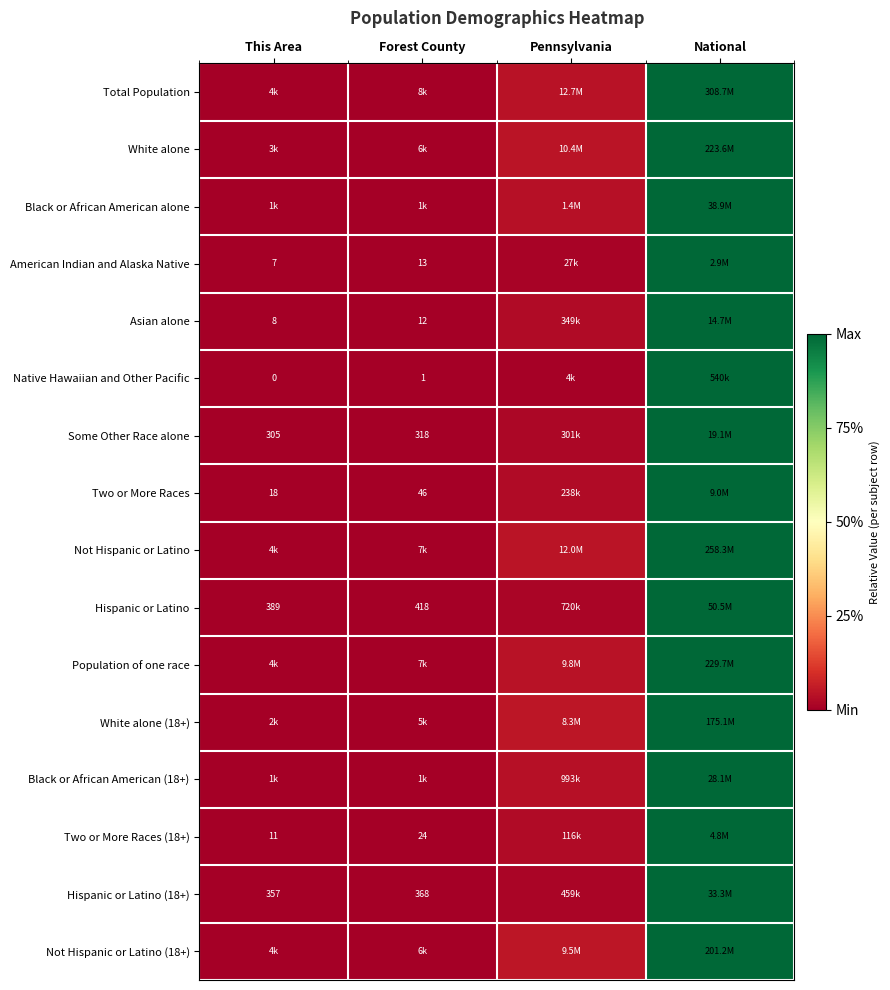

List the labels in order of Not Hispanic or Latino (18+) value, largest first.

National, Pennsylvania, Forest County, This Area